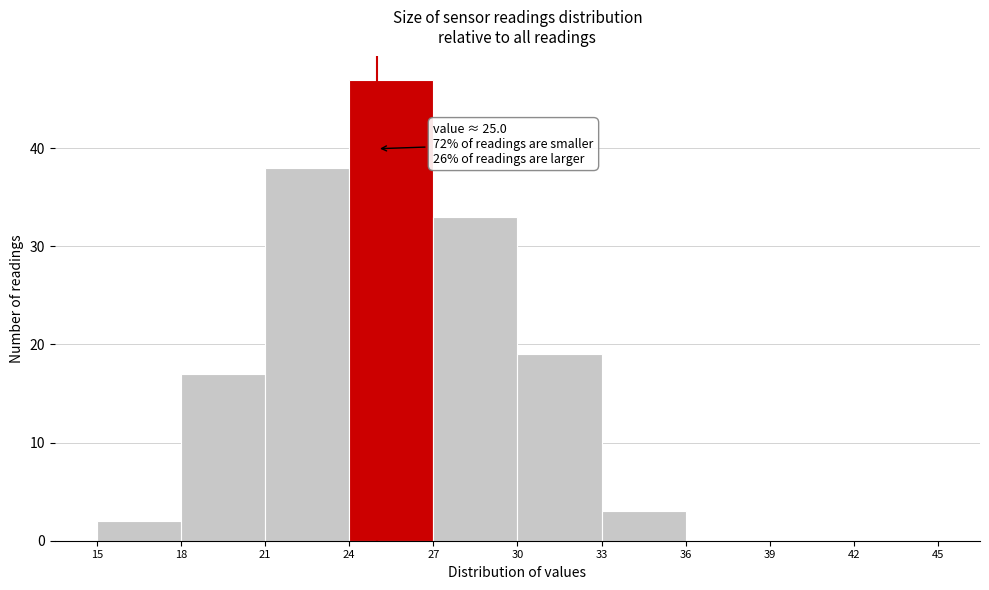

Over which range of the x-axis is the bar tallest?

24 to 27